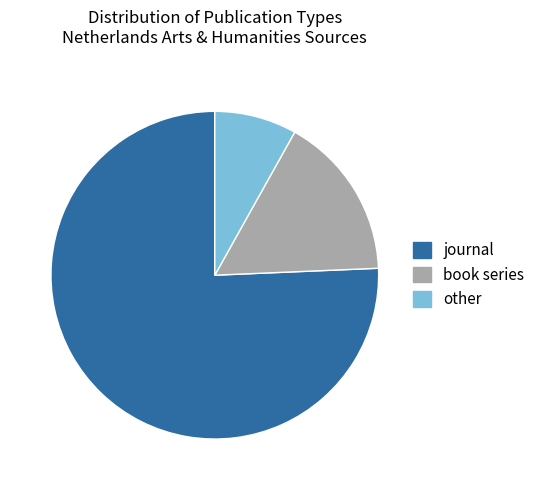

How many segments does this pie chart have?

3